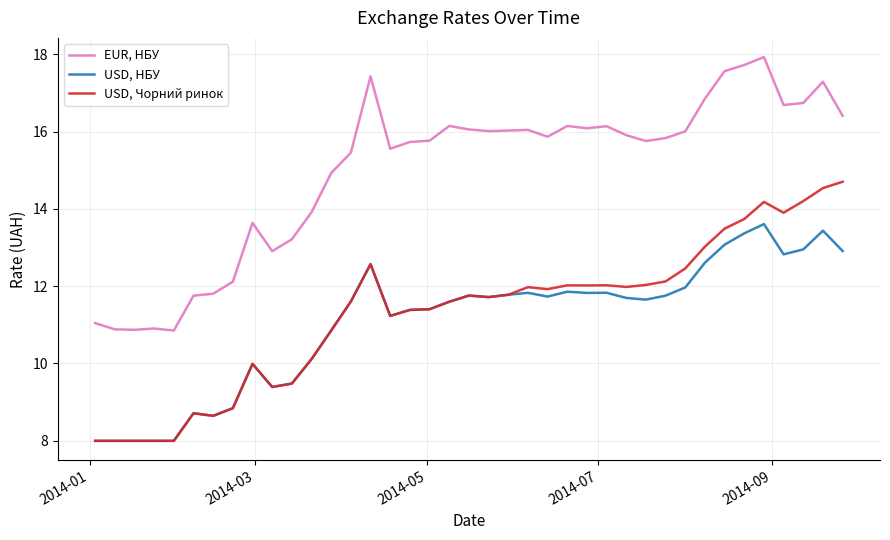

Which series has the largest total across all categories?

EUR, НБУ